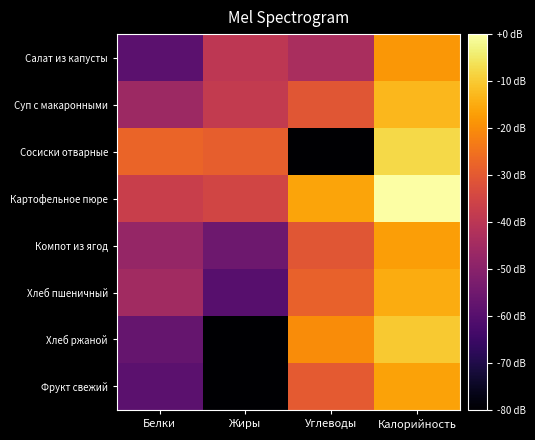

At which category does the chart reach its minimum across all series?

Углеводы